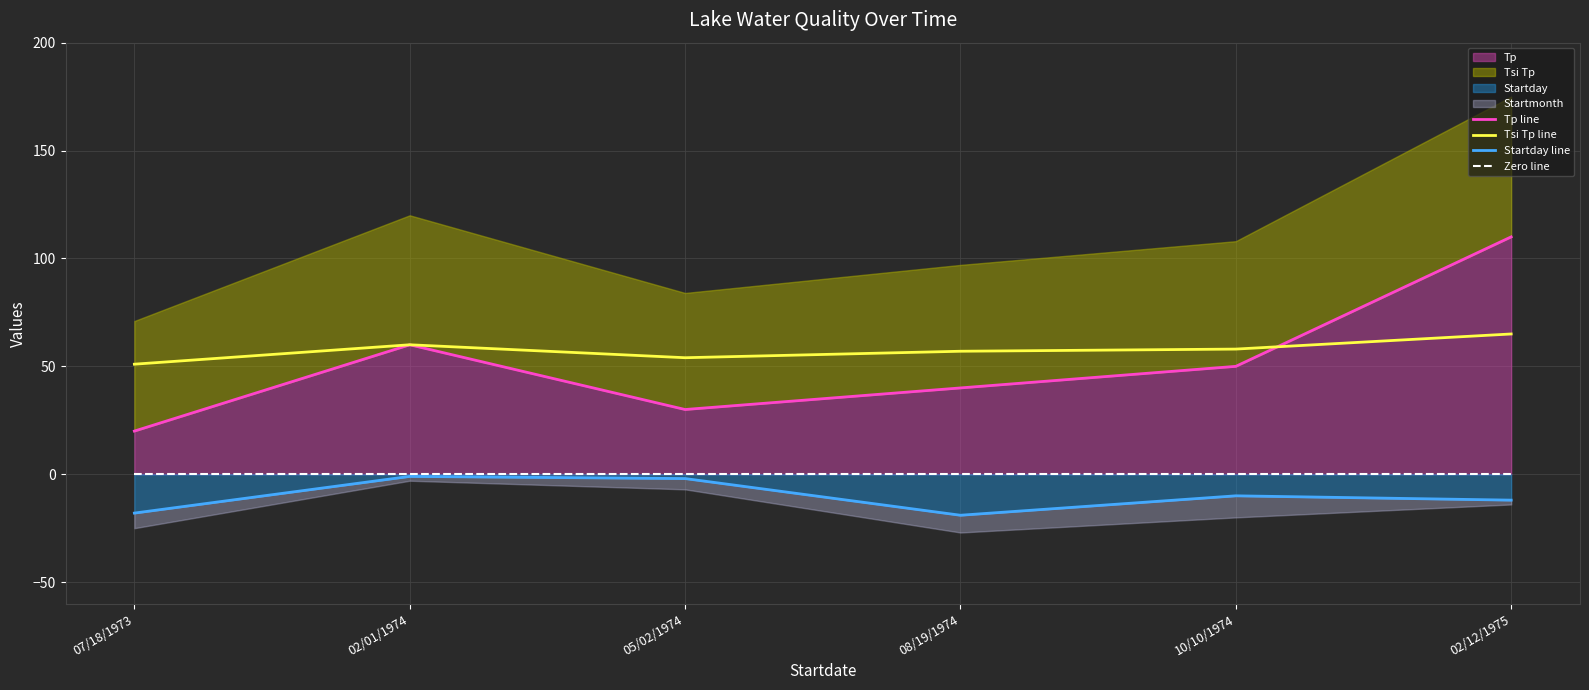

At which label does Tp line first exceed 50?

02/01/1974